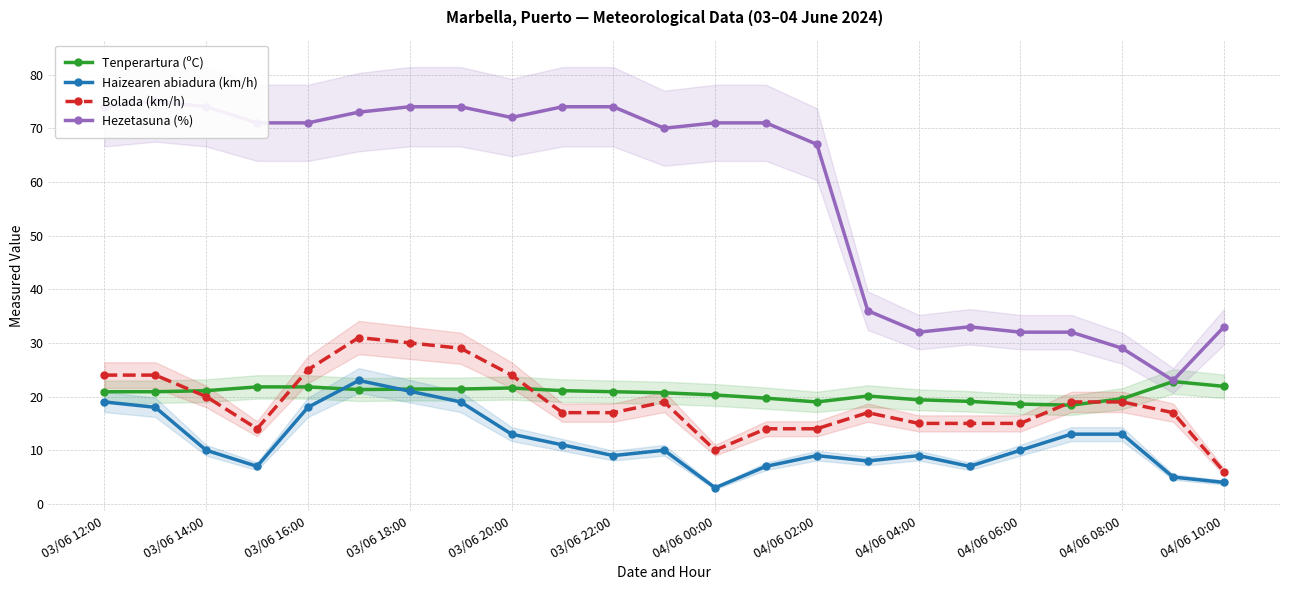

Is this an area chart (filled region under the line)?

No